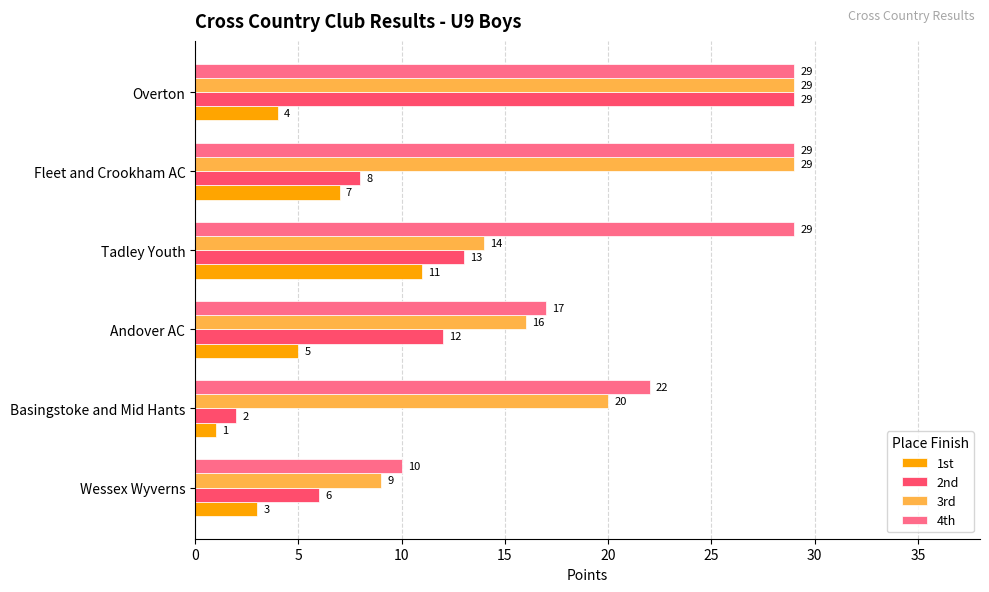

What are all the series names shown in the legend?

1st, 2nd, 3rd, 4th